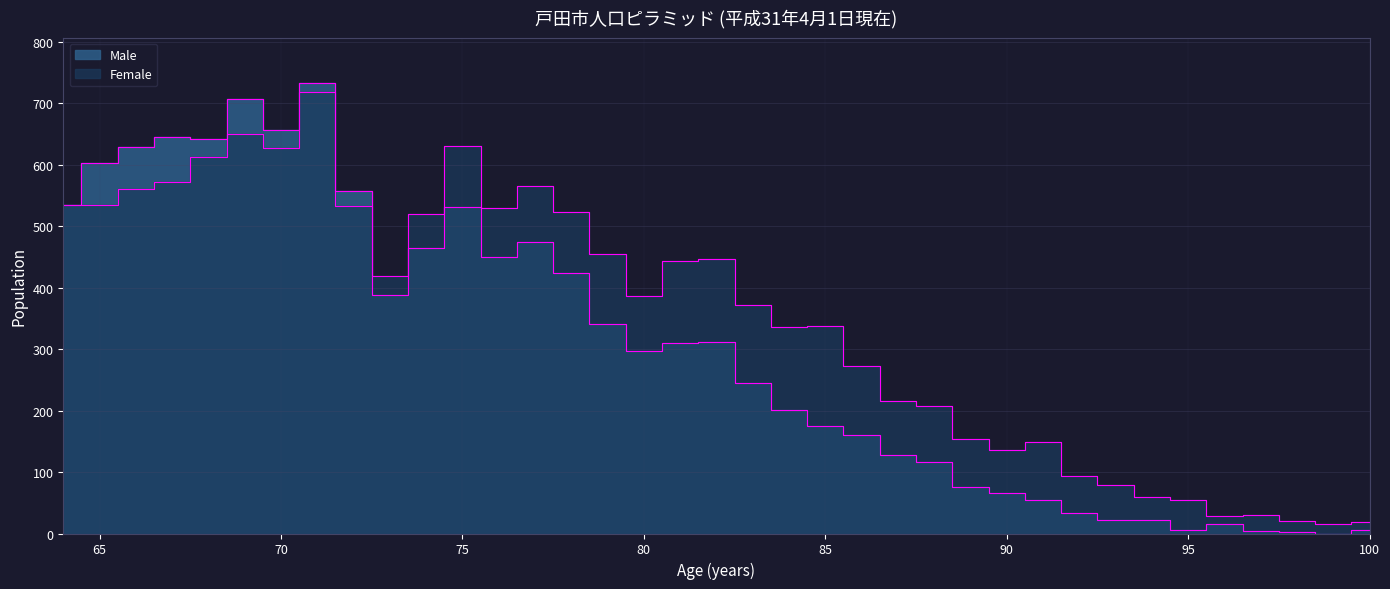

Reading right to left, what are all the values shown in this chart?

Male: 64=534	65=603	66=628	67=644	68=642	69=707	70=656	71=733	72=557	73=388	74=464	75=531	76=450	77=474	78=423	79=341	80=297	81=309	82=311	83=245	84=201	85=175	86=160	87=127	88=116	89=75	90=66	91=54	92=34	93=22	94=22	95=5	96=16	97=4	98=3	99=0	100=5
Female: 64=534	65=534	66=560	67=572	68=613	69=650	70=627	71=718	72=533	73=418	74=519	75=630	76=529	77=565	78=523	79=454	80=387	81=443	82=446	83=372	84=335	85=338	86=272	87=216	88=207	89=154	90=136	91=148	92=94	93=79	94=60	95=55	96=28	97=30	98=21	99=16	100=19